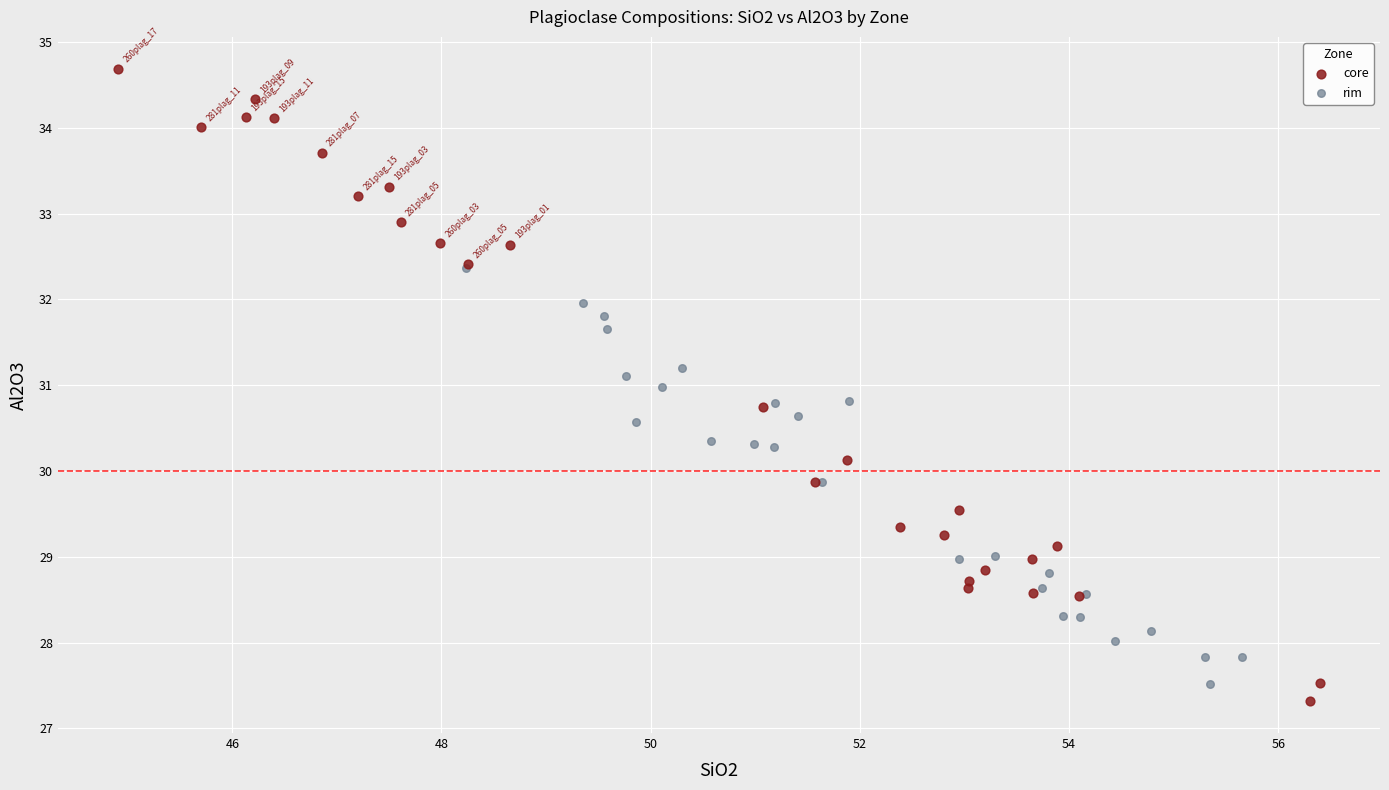

Which series contains the highest Y value?

core